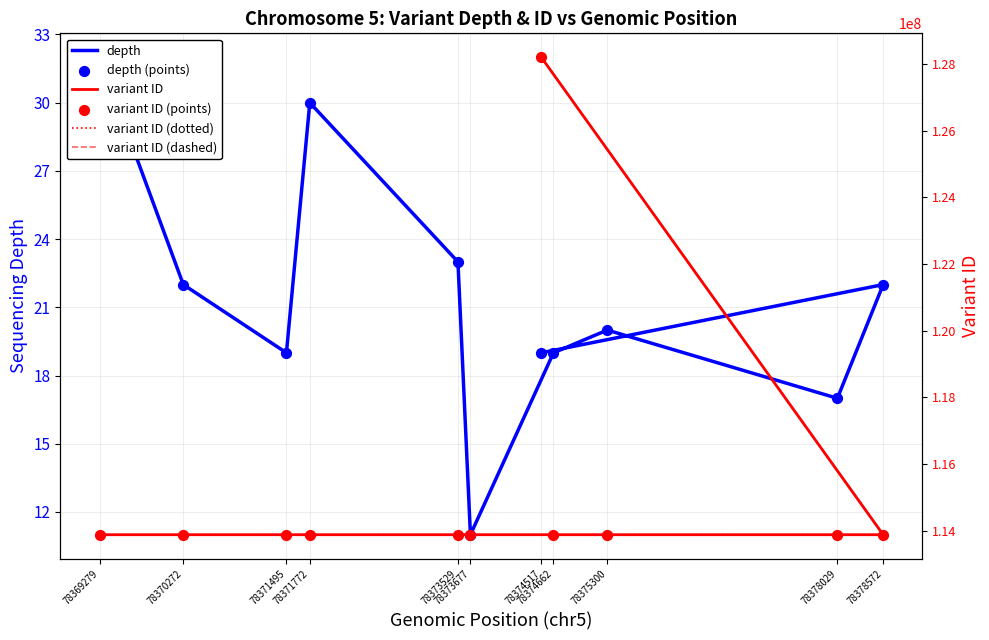

At how many categories does at least one series exceed 7186137?

11